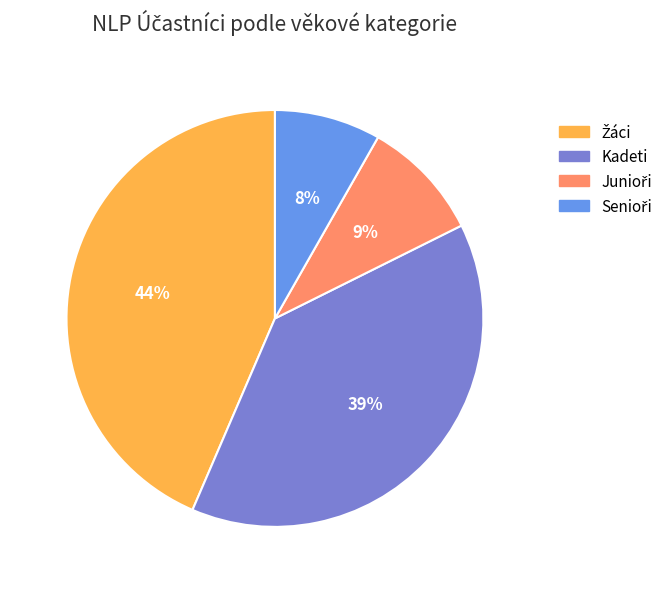

What percentage is the Kadeti slice, to the nearest percent?

39%